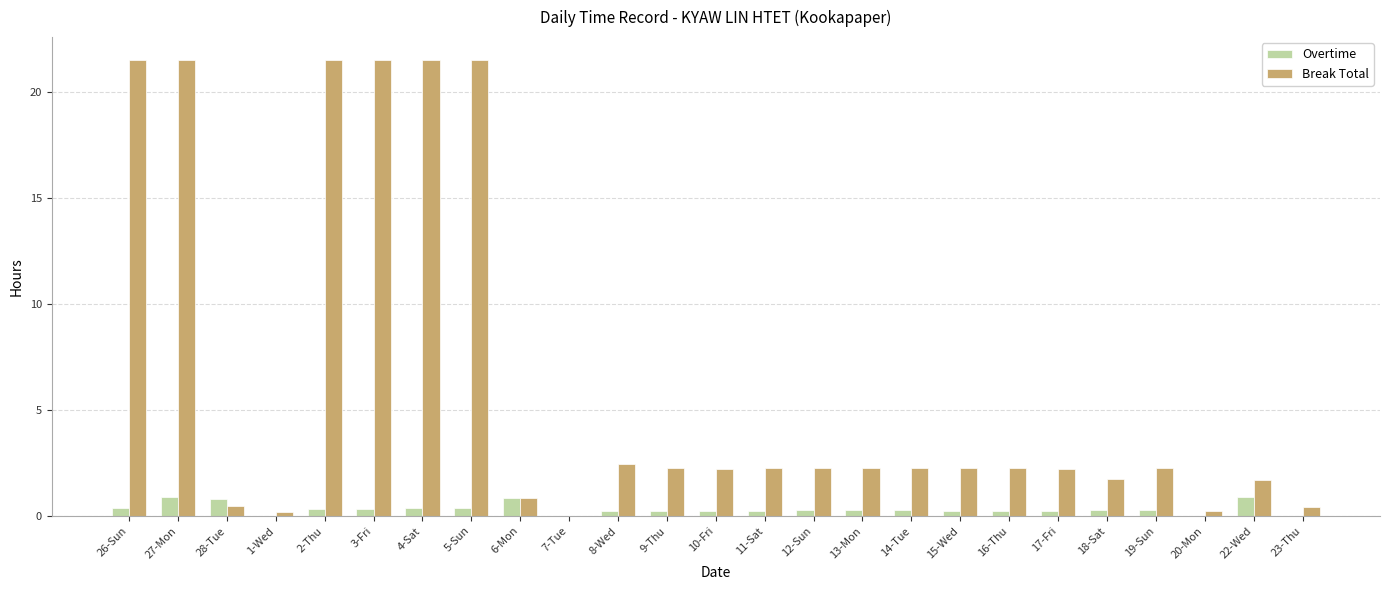

The value of Break Total at 14-Tue is 2.3. True or false?

True